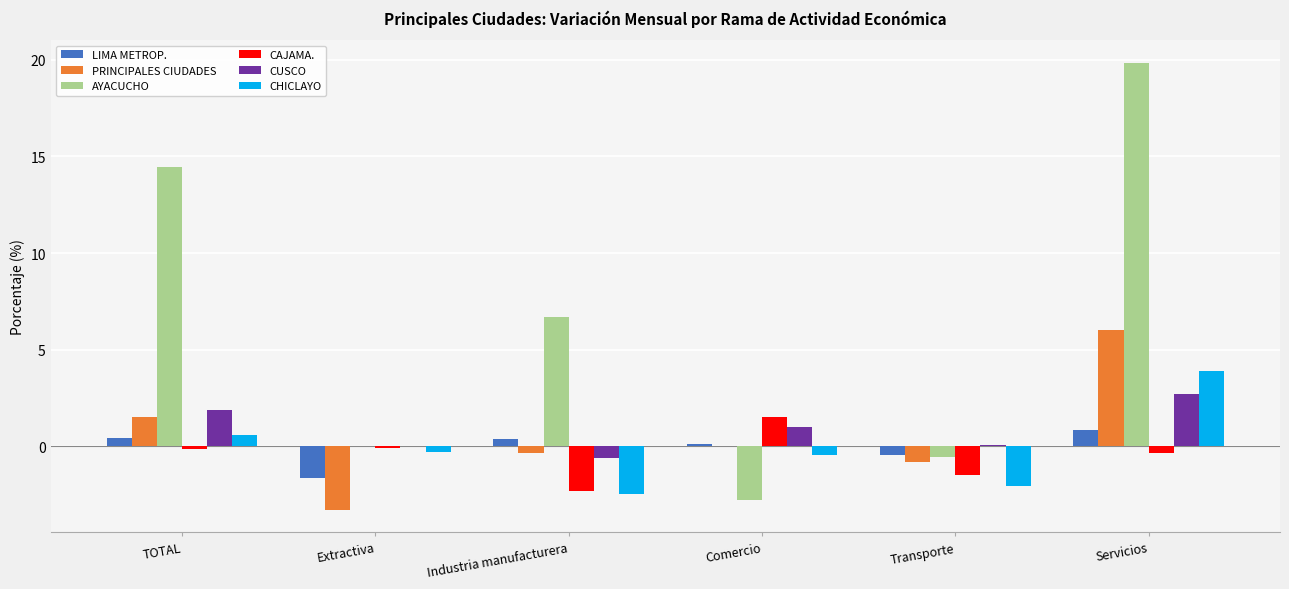

Are the bars horizontal?

No